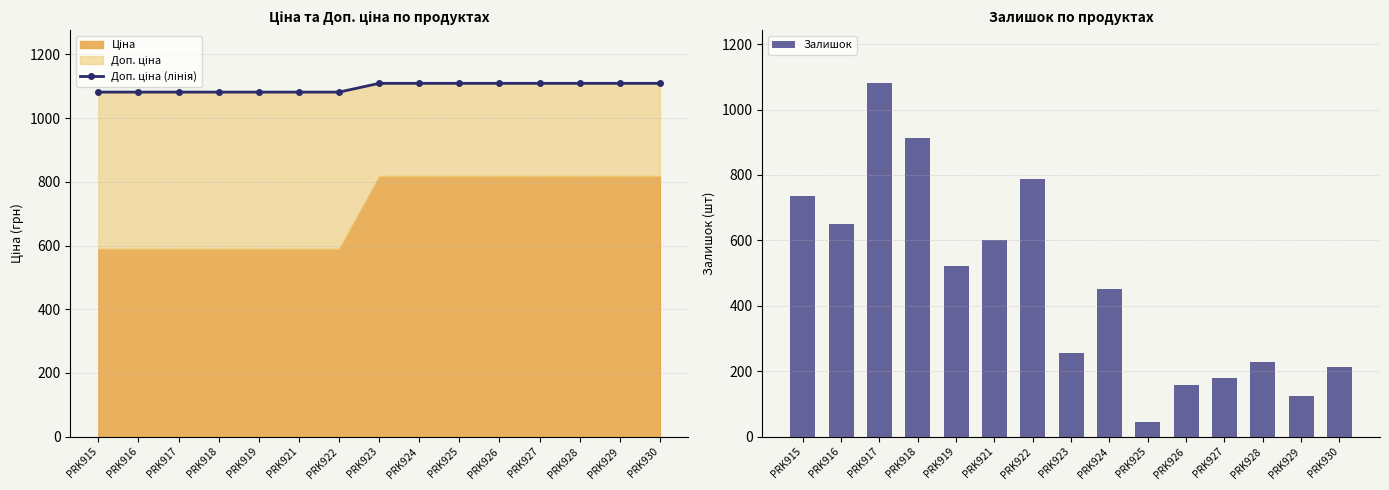

Which series changed the most between PRK916 and PRK928?

Залишок